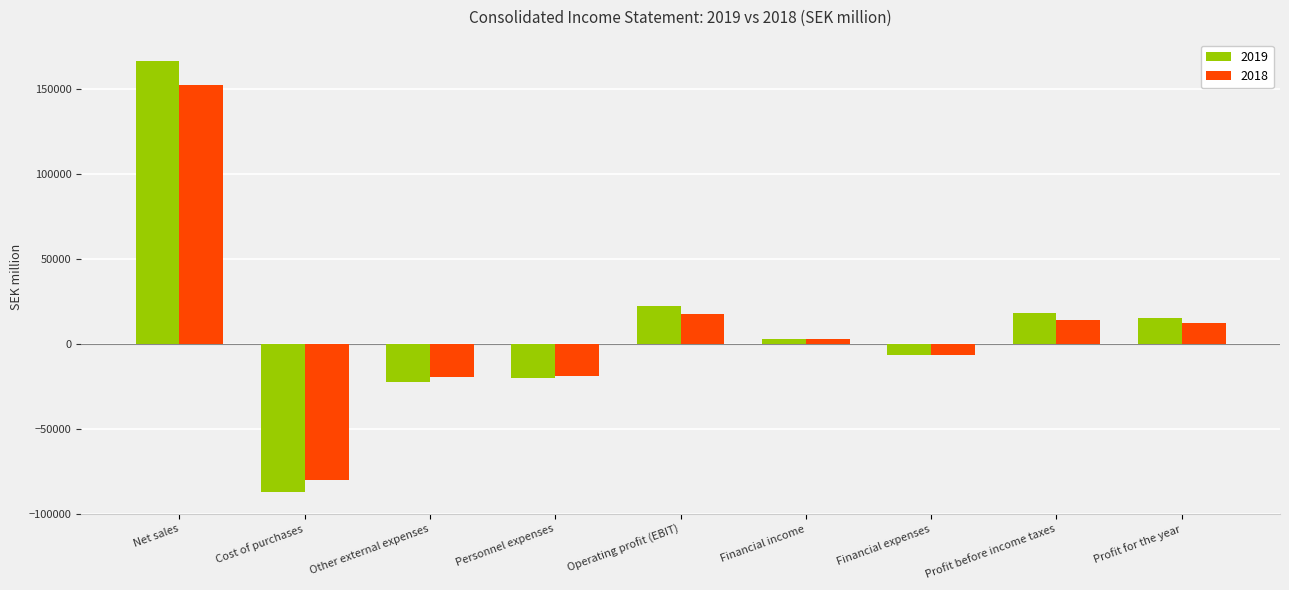

What is the average value of the 2019 series?

9707